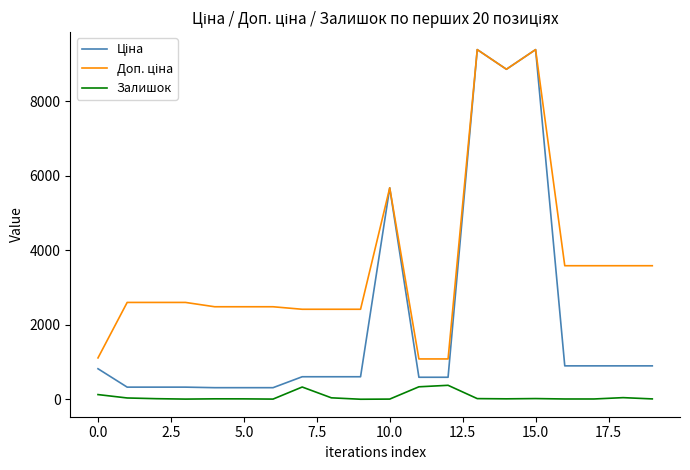

What is the maximum value shown in the chart?

9384.0